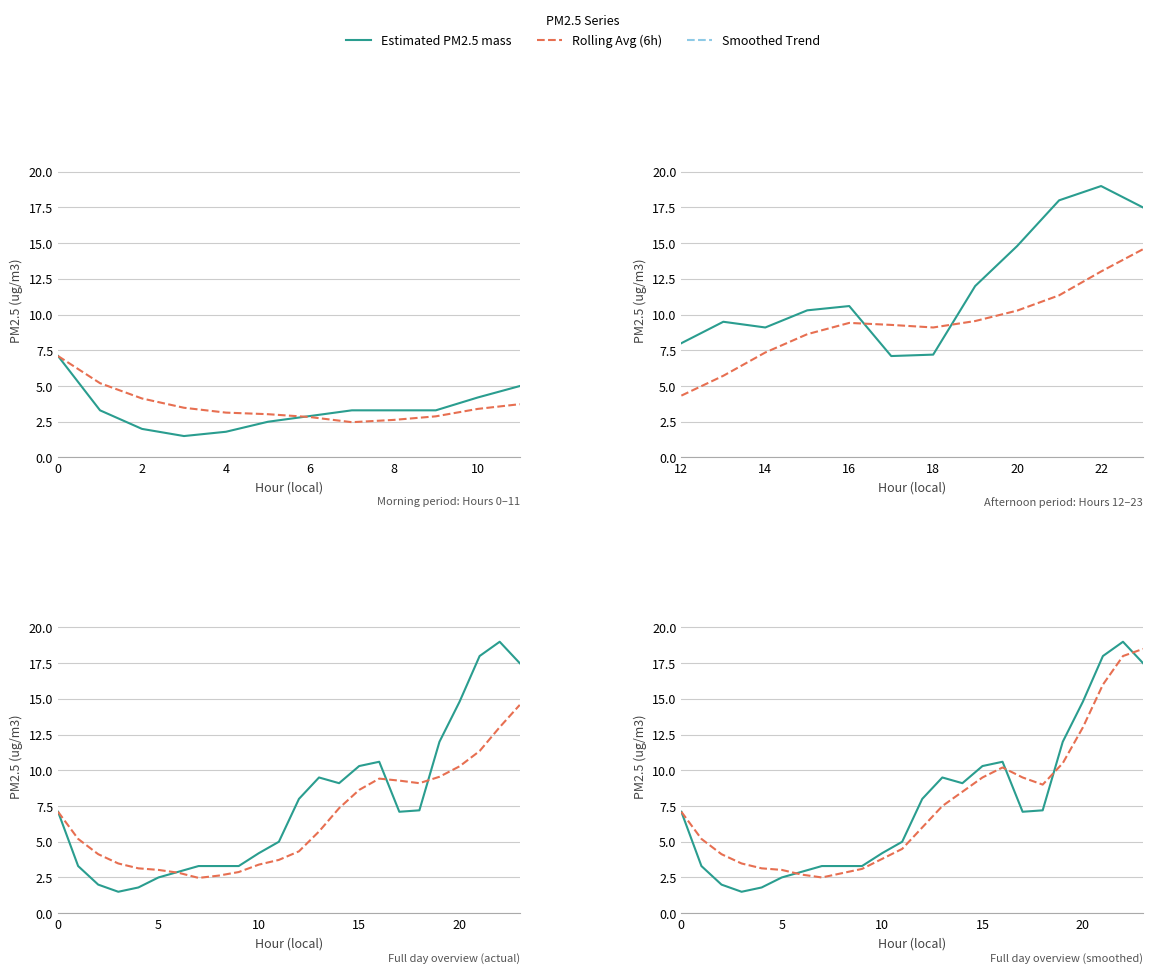

Where is the first local minimum for Smoothed Trend?

7